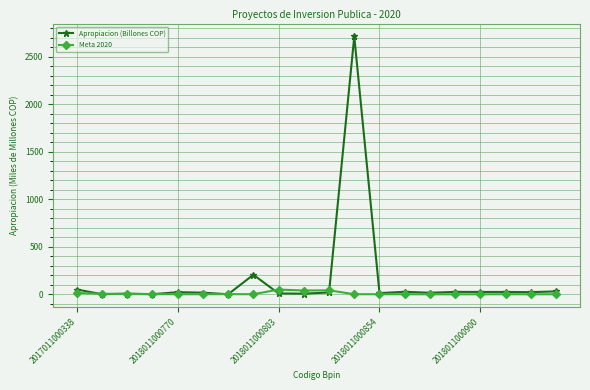

Which series has the largest total across all categories?

Apropiacion (Billones COP)